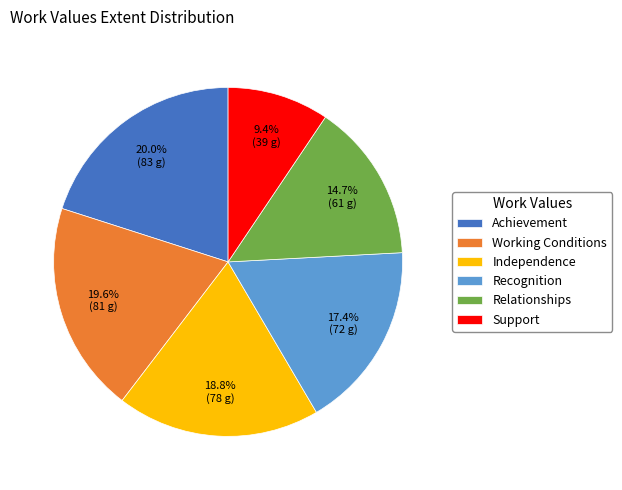

How many segments does this pie chart have?

6